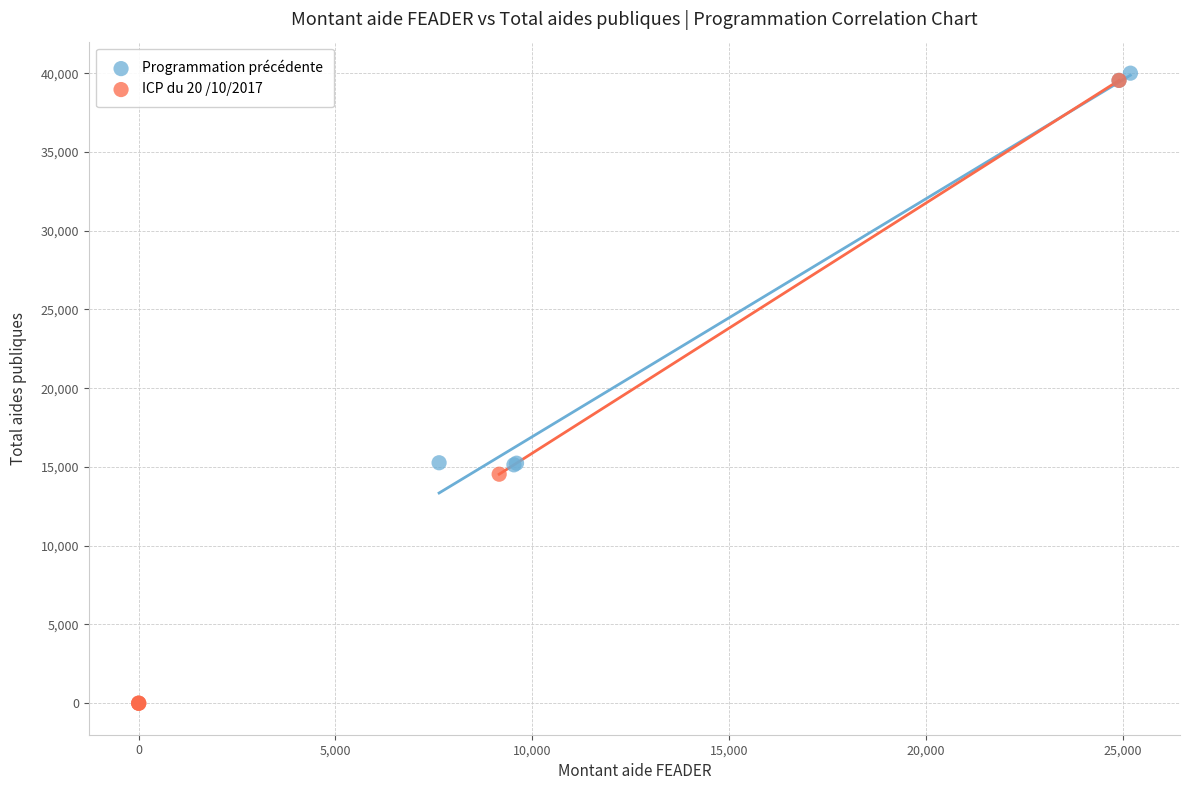

Which series has the largest Y range (max minus min)?

ICP du 20 /10/2017